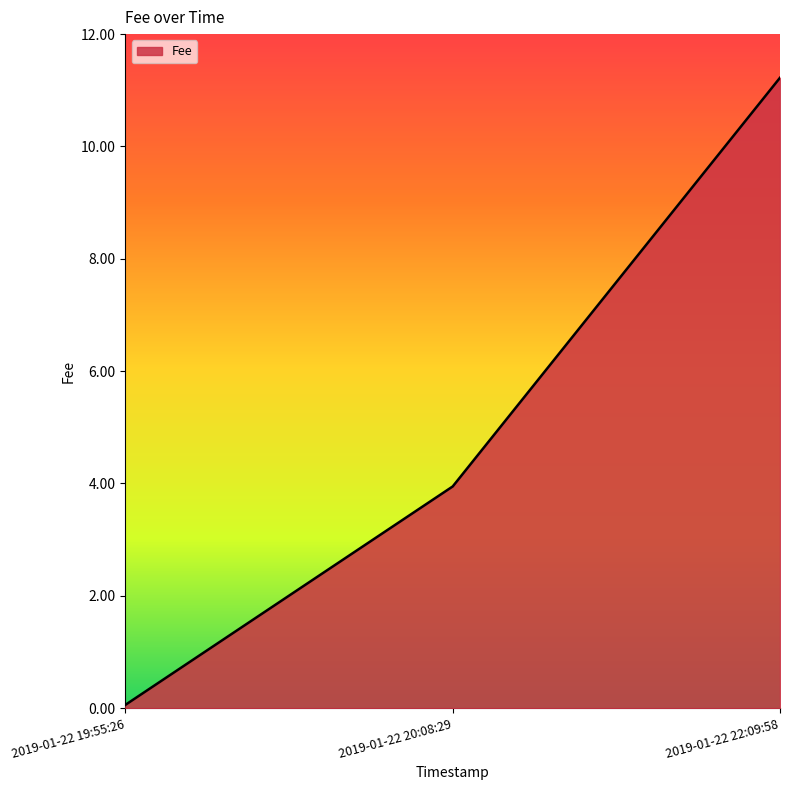

What is the maximum value shown in the chart?

11.2